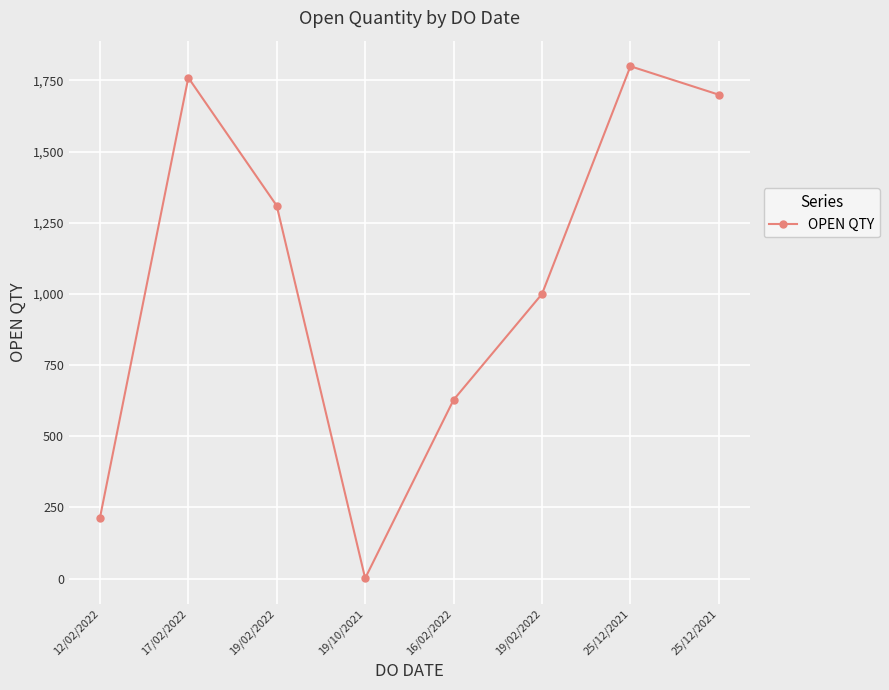

How many values are below 1310?

4